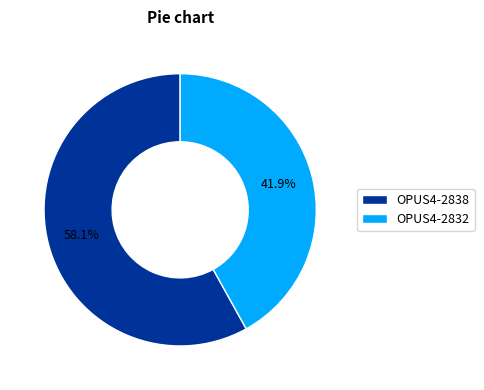

To the nearest percent, what percentage of the pie is OPUS4-2832?

42%